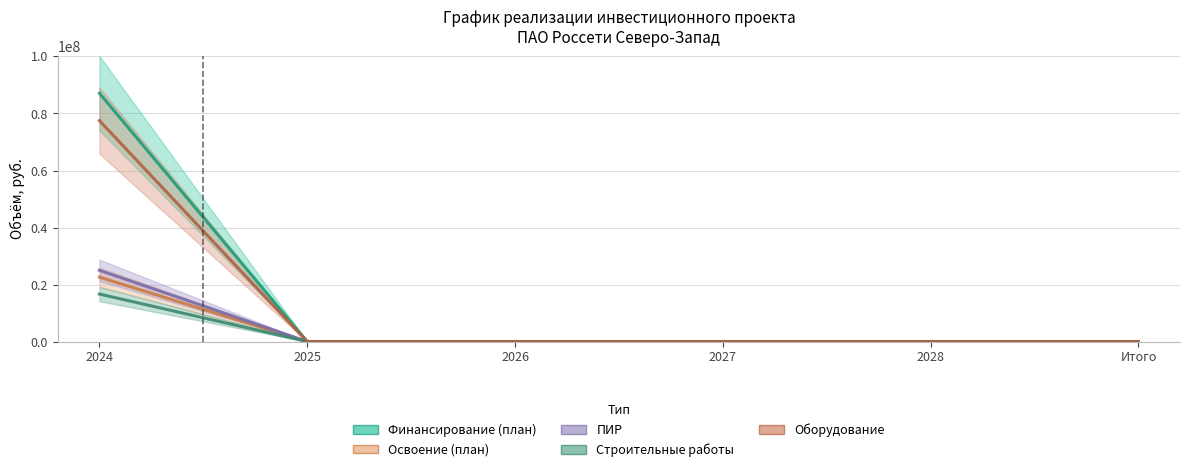

List the labels in order of Оборудование value, largest first.

2024, 2025, 2026, 2027, 2028, Итого